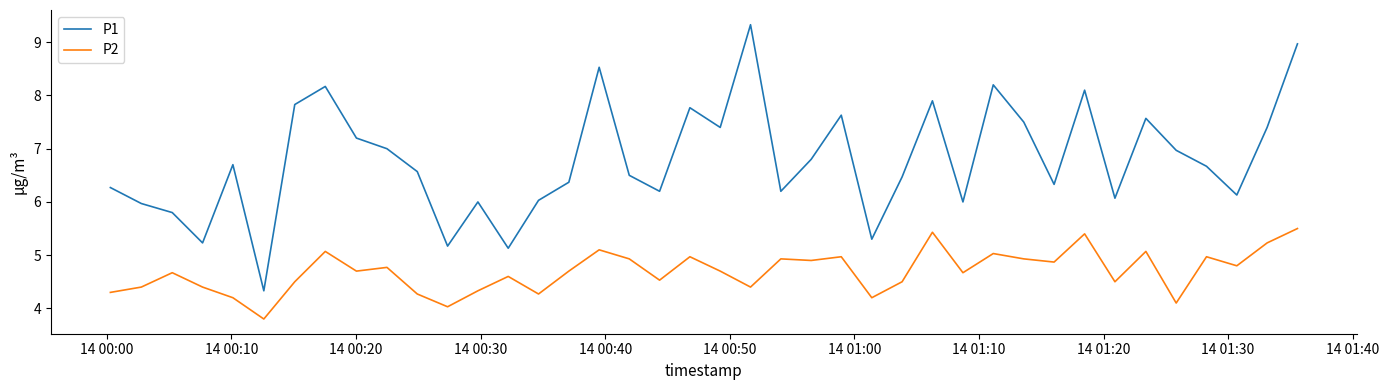

True or false: P2 and P1 intersect in this chart.

False